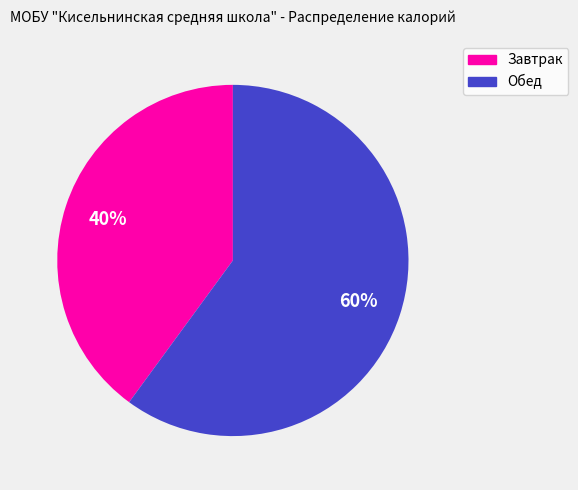

To the nearest percent, what portion does Завтрак represent?

40%